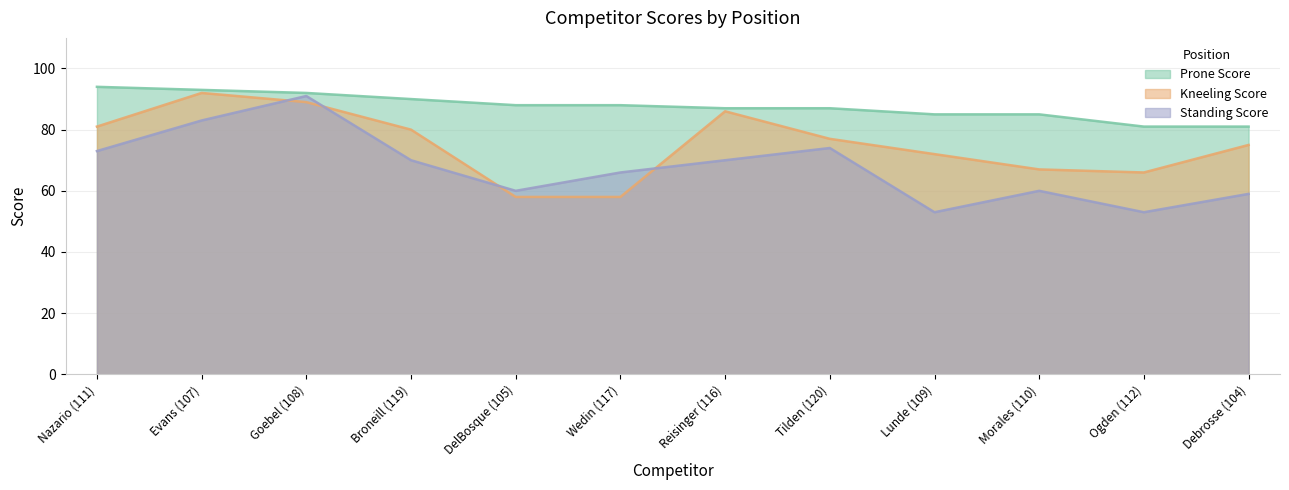

At which label is Prone Score closest to 87?

Reisinger (116)